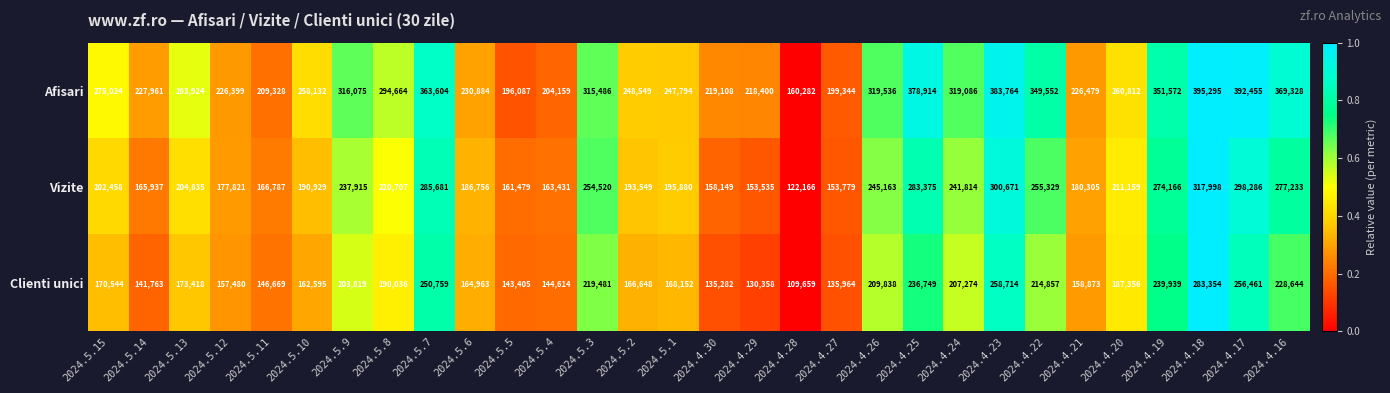

What is the total value across all series at 2024.5.11?

522784